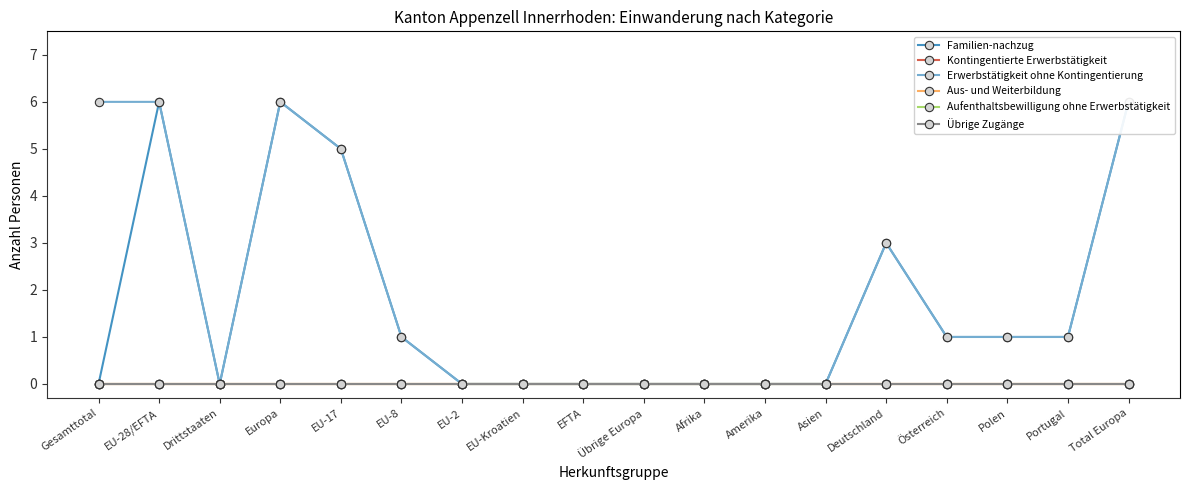

What position from the right is Amerika?

7